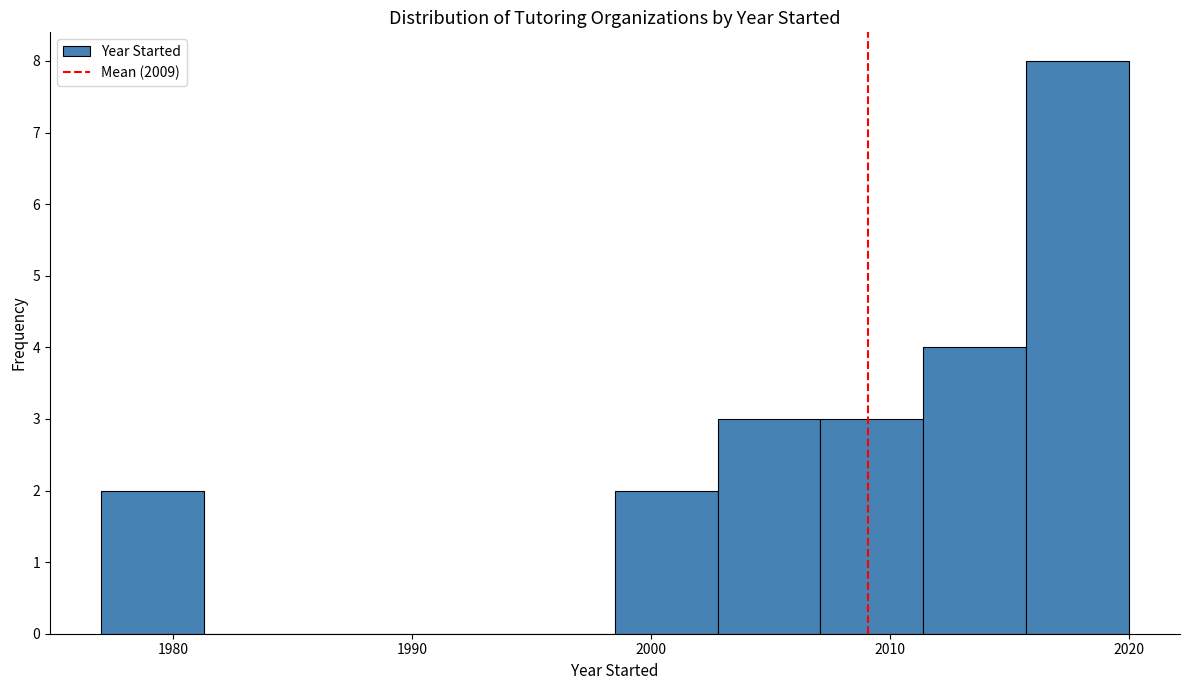

How tall is the bar that spans 1977.0 to 1981.3 on the x-axis? Neither the bar edges nor the heights are printed on the chart, so give them approximately, as read against the axes.

2